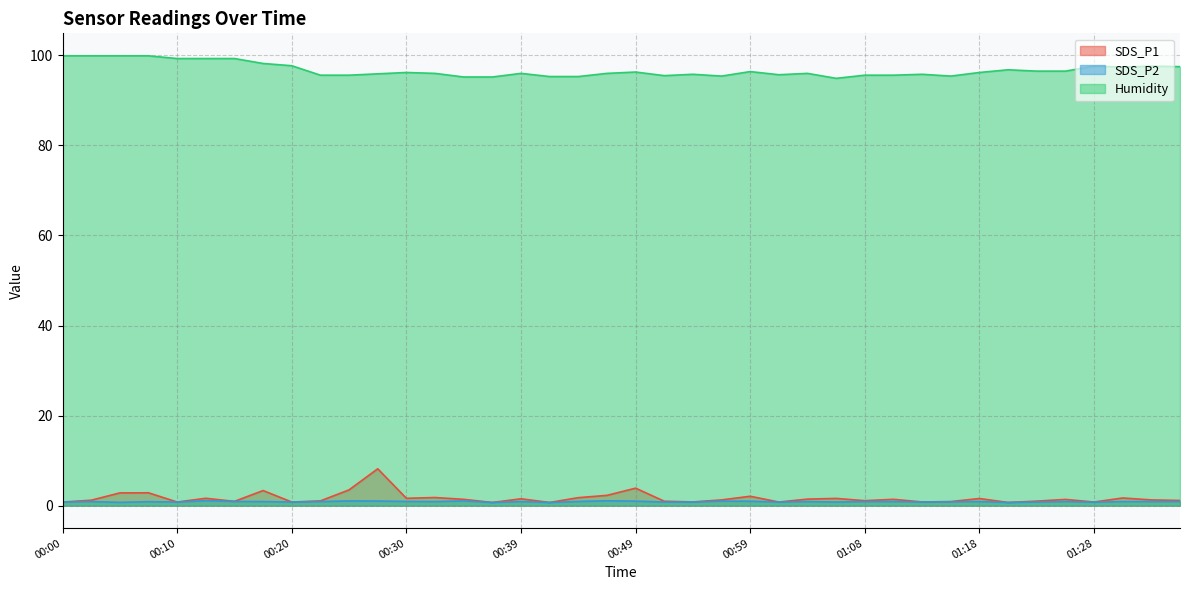

What is the difference between the highest and lowest values at 01:08?

94.7